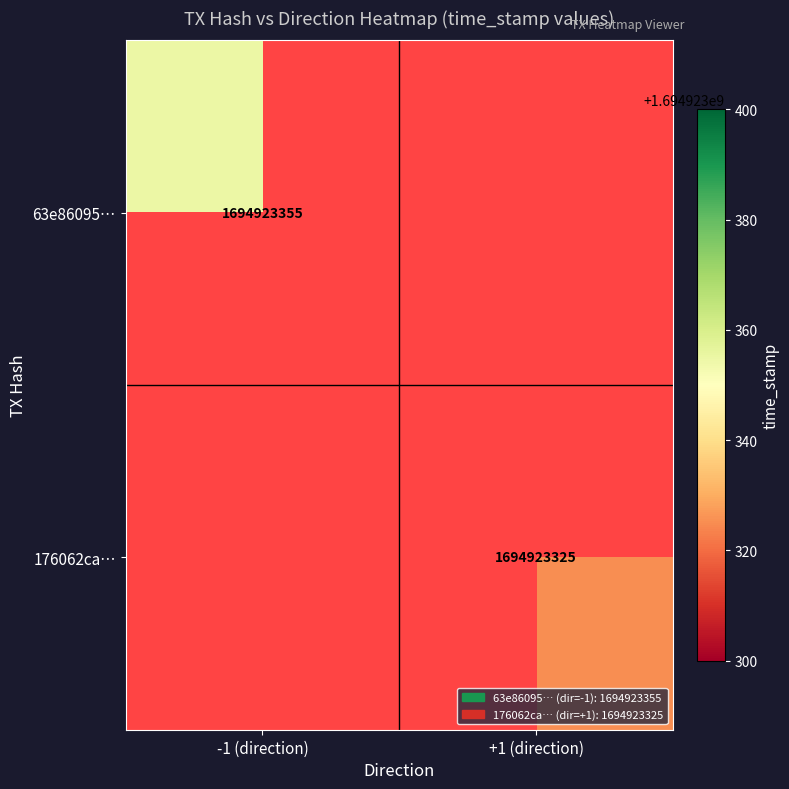

Count the 176062cafe45cccdfdb3079b42a3ec6741540dd values in the range 1 to 1694923325.

2